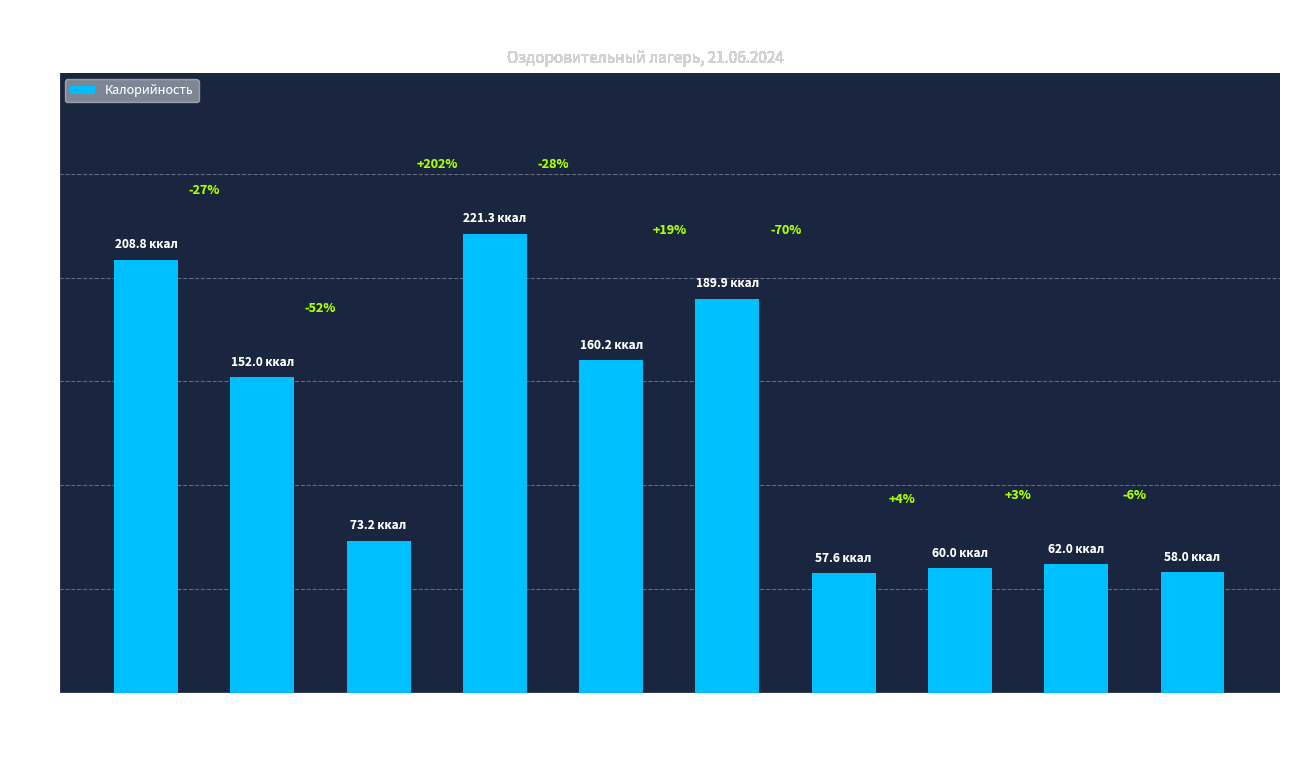

How many bars are there in total?

10